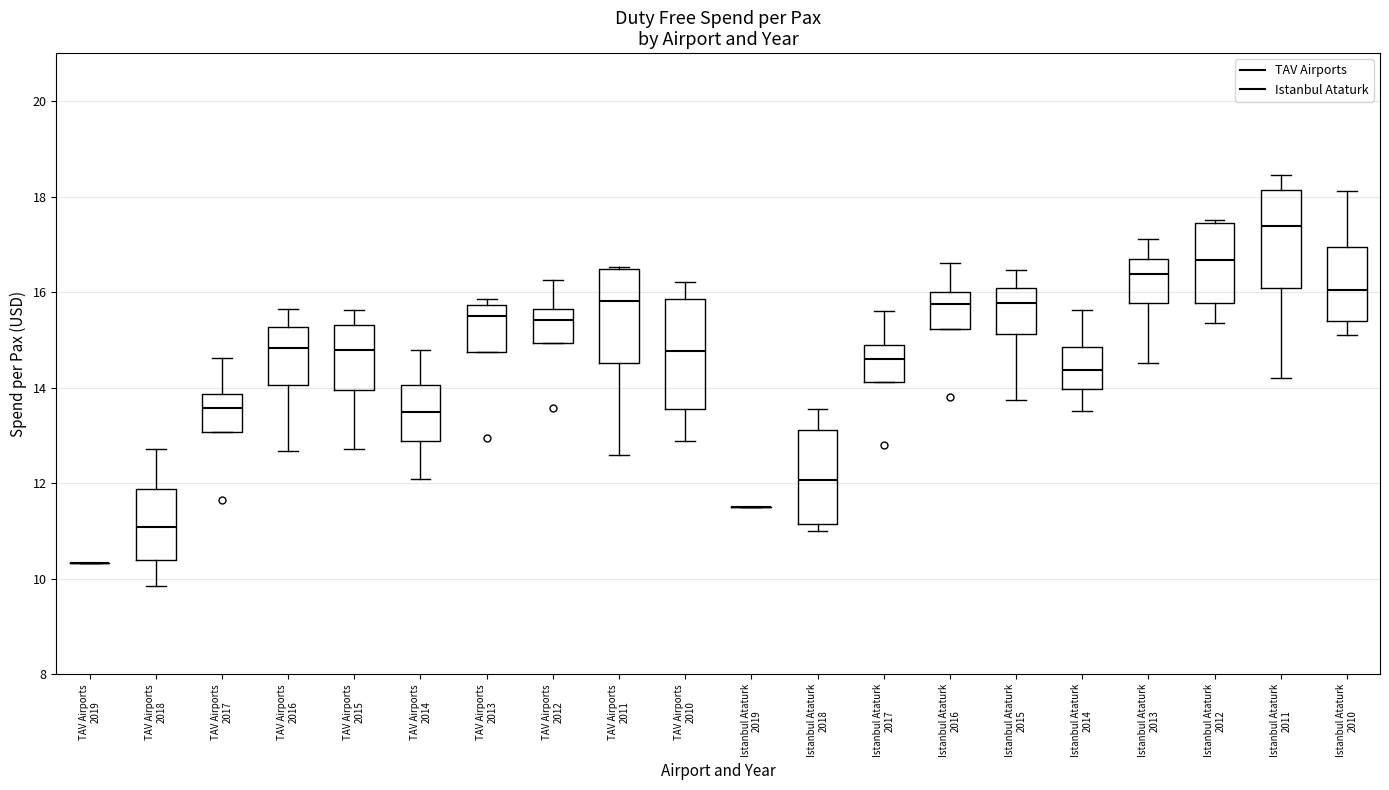

Reading left to right, read every box against the y-axis: the position of its median line, the range the box covers, and the ends of its whiskers. The values are not printed on the chart, so give them approximately, as read against the axis.

TAV Airports 2019: box collapsed to a line at 10.4, whiskers 10.4 to 10.4
TAV Airports 2018: median 11.0, box 10.4 to 11.8, whiskers 9.8 to 12.8
TAV Airports 2017: median 13.6, box 13.0 to 13.8, whiskers 13.0 to 14.6
TAV Airports 2016: median 14.8, box 14.0 to 15.2, whiskers 12.6 to 15.6
TAV Airports 2015: median 14.8, box 14.0 to 15.4, whiskers 12.8 to 15.6
TAV Airports 2014: median 13.4, box 12.8 to 14.0, whiskers 12.0 to 14.8
TAV Airports 2013: median 15.6, box 14.8 to 15.8, whiskers 14.8 to 15.8 (just above the box's upper edge)
TAV Airports 2012: median 15.4, box 15.0 to 15.6, whiskers 15.0 to 16.2
TAV Airports 2011: median 15.8, box 14.6 to 16.4, whiskers 12.6 to 16.6
TAV Airports 2010: median 14.8, box 13.6 to 15.8, whiskers 12.8 to 16.2
Istanbul Ataturk 2019: box collapsed to a line at 11.4, whiskers 11.4 to 11.4
Istanbul Ataturk 2018: median 12.0, box 11.2 to 13.2, whiskers 11.0 to 13.6
Istanbul Ataturk 2017: median 14.6, box 14.2 to 14.8, whiskers 14.2 to 15.6
Istanbul Ataturk 2016: median 15.8, box 15.2 to 16.0, whiskers 15.2 to 16.6
Istanbul Ataturk 2015: median 15.8, box 15.2 to 16.0, whiskers 13.8 to 16.4
Istanbul Ataturk 2014: median 14.4, box 14.0 to 14.8, whiskers 13.6 to 15.6
Istanbul Ataturk 2013: median 16.4, box 15.8 to 16.6, whiskers 14.6 to 17.2
Istanbul Ataturk 2012: median 16.6, box 15.8 to 17.4, whiskers 15.4 to 17.6
Istanbul Ataturk 2011: median 17.4, box 16.0 to 18.2, whiskers 14.2 to 18.4
Istanbul Ataturk 2010: median 16.0, box 15.4 to 17.0, whiskers 15.2 to 18.2